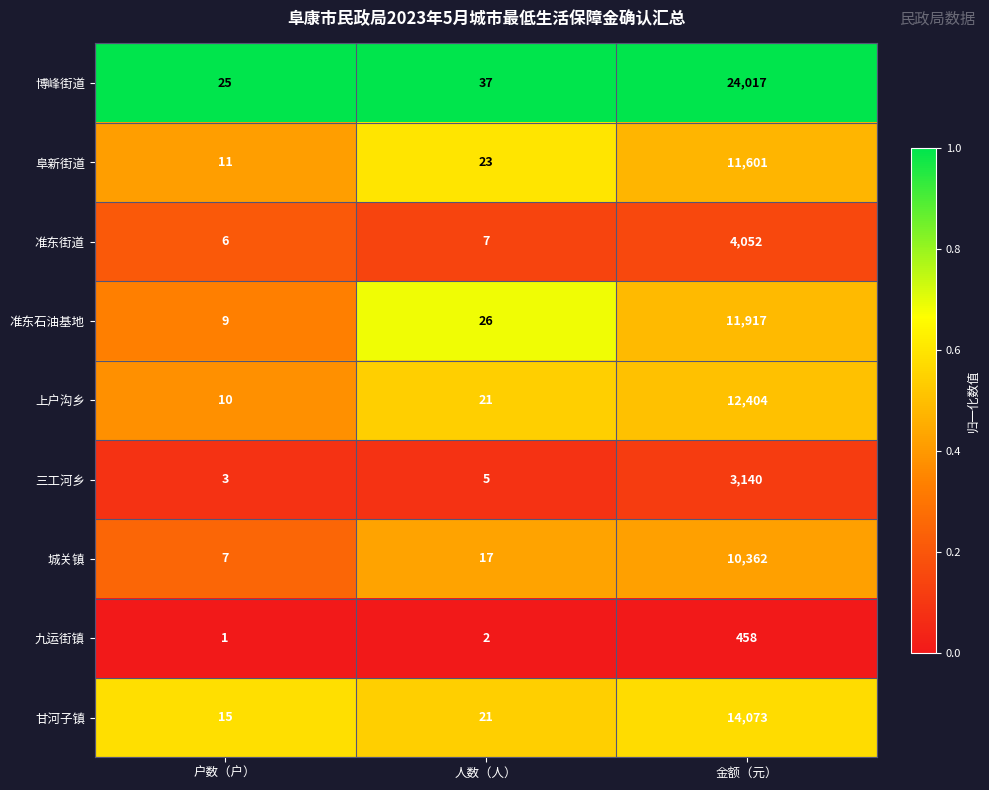

The value of 准东街道 at 人数（人） is 3. True or false?

False